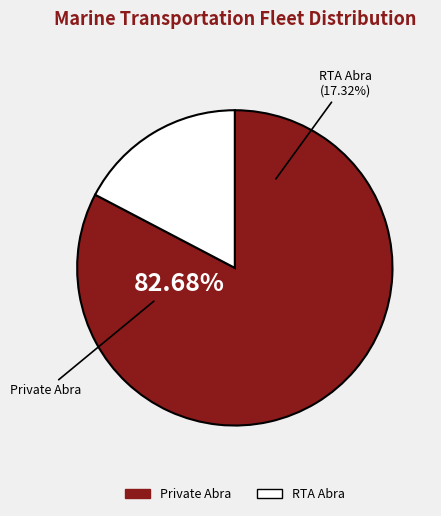

How much of the chart is everything except RTA Abra?

82.7%